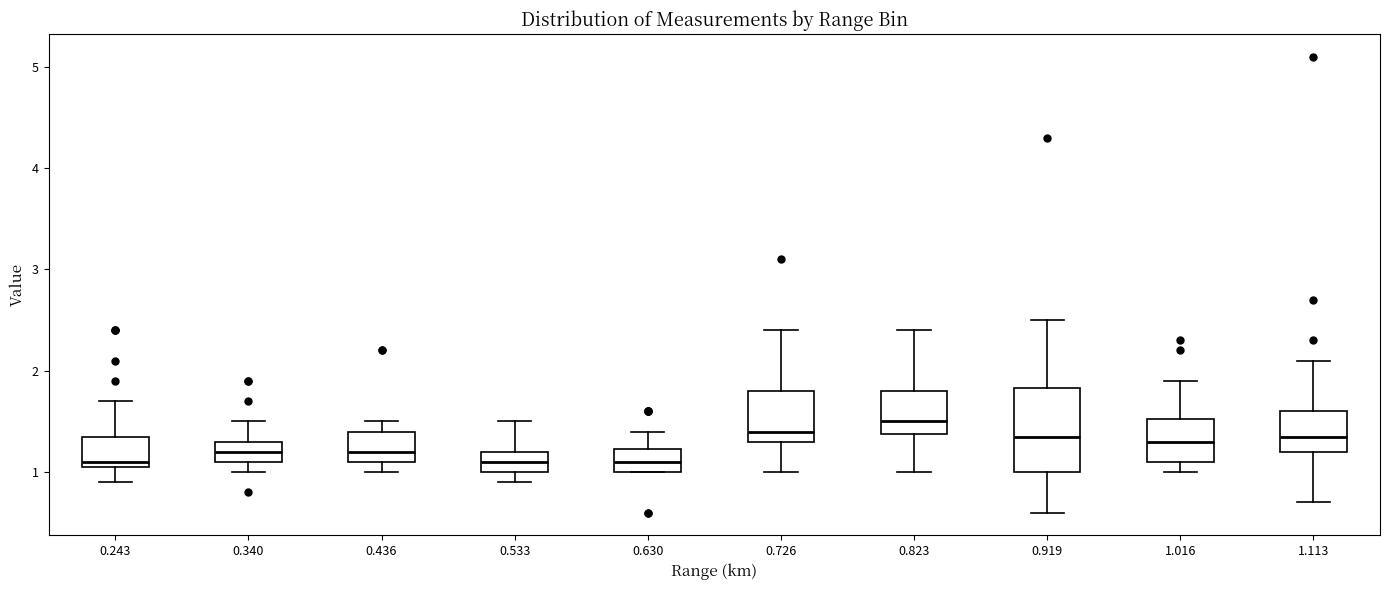

Reading left to right, transcribe this box plot: for each box, give where its median line is, the range the box spans, and where its two whiskers end, as read against the y-axis. The values are not printed on the chart, so give them approximately, as read against the axis.

0.243: median 1.1 (just above the box's lower edge), box 1.1 to 1.4, whiskers 0.9 to 1.7
0.340: median 1.2, box 1.1 to 1.3, whiskers 1.0 to 1.5
0.436: median 1.2, box 1.1 to 1.4, whiskers 1.0 to 1.5
0.533: median 1.1, box 1.0 to 1.2, whiskers 0.9 to 1.5
0.630: median 1.1, box 1.0 to 1.2, whiskers 1.0 to 1.4
0.726: median 1.4, box 1.3 to 1.8, whiskers 1.0 to 2.4
0.823: median 1.5, box 1.4 to 1.8, whiskers 1.0 to 2.4
0.919: median 1.4, box 1.0 to 1.8, whiskers 0.6 to 2.5
1.016: median 1.3, box 1.1 to 1.5, whiskers 1.0 to 1.9
1.113: median 1.4, box 1.2 to 1.6, whiskers 0.7 to 2.1